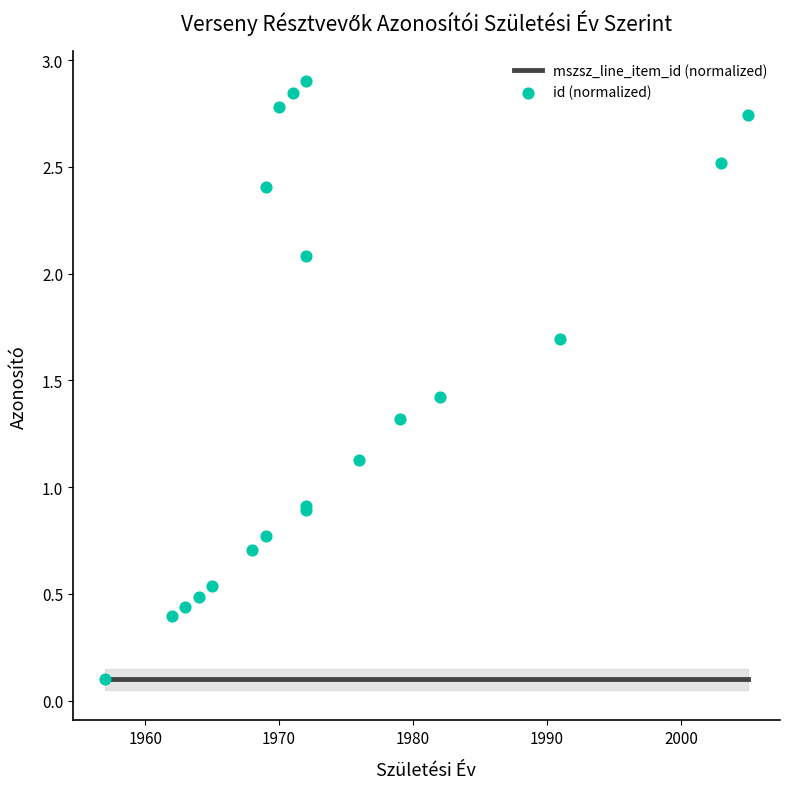

Which series has the widest spread of Y values?

id (normalized)